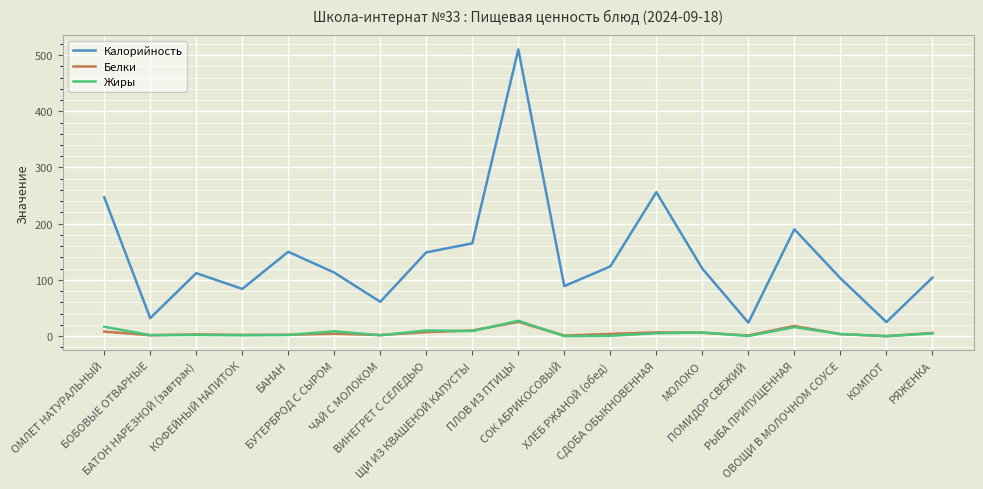

Which series has the widest spread of values?

Калорийность